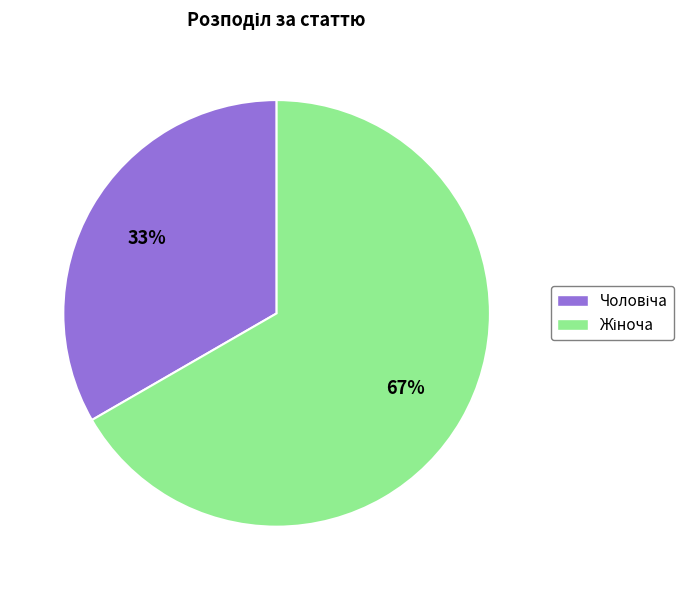

To the nearest percent, what is the average slice percentage?

50%